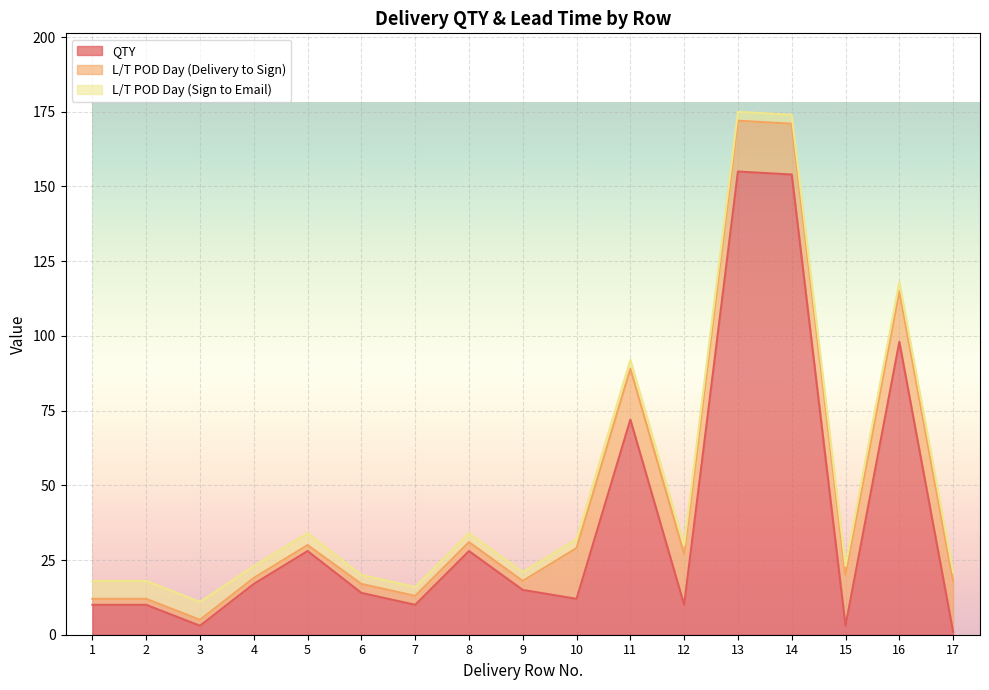

Count the number of data series in this chart.

3